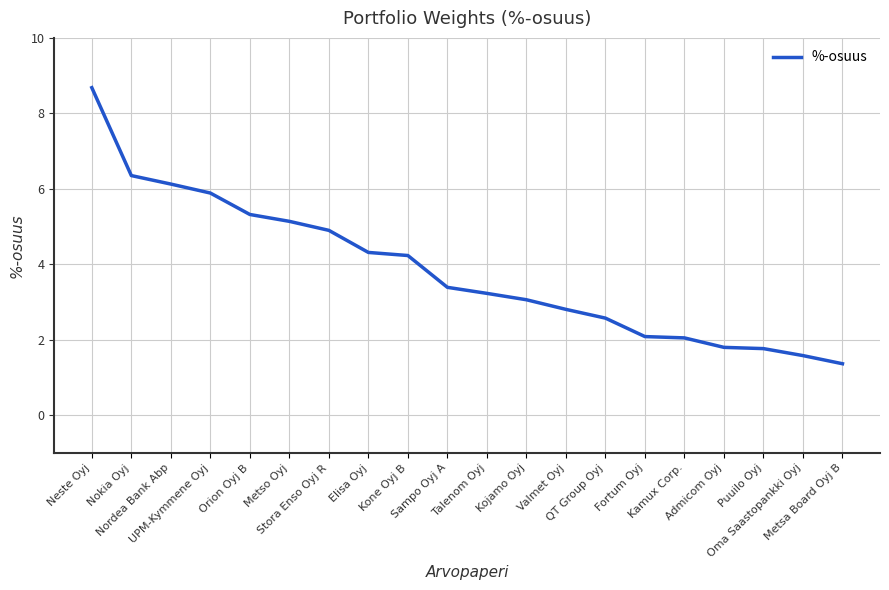

What is the greatest value displayed?

8.7